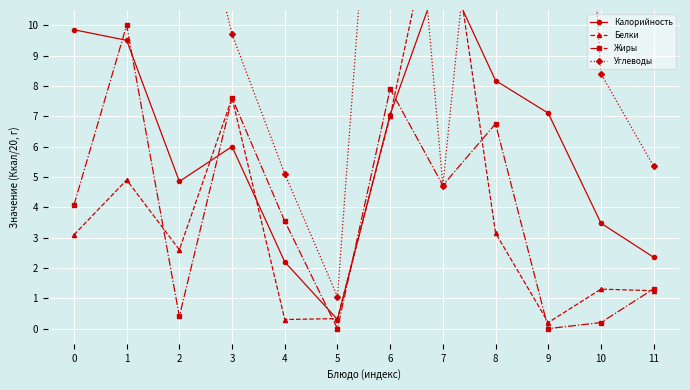

What is the sum of all Углеводы values?

197.0